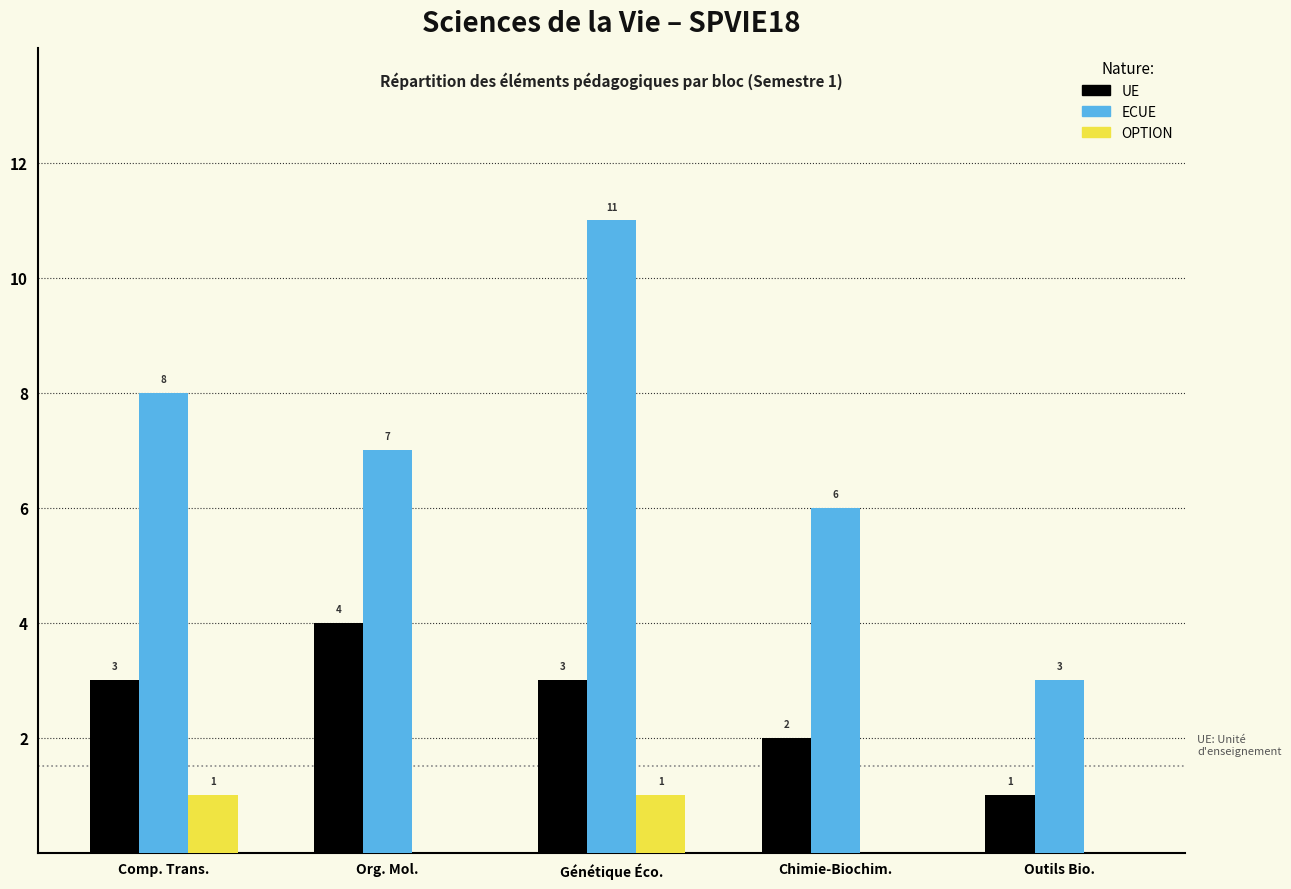

Reading left to right, transcribe all the data shown in this chart.

UE: Comp. Trans.=3	Org. Mol.=4	Génétique Éco.=3	Chimie-Biochim.=2	Outils Bio.=1
ECUE: Comp. Trans.=8	Org. Mol.=7	Génétique Éco.=11	Chimie-Biochim.=6	Outils Bio.=3
OPTION: Comp. Trans.=1	Org. Mol.=0	Génétique Éco.=1	Chimie-Biochim.=0	Outils Bio.=0